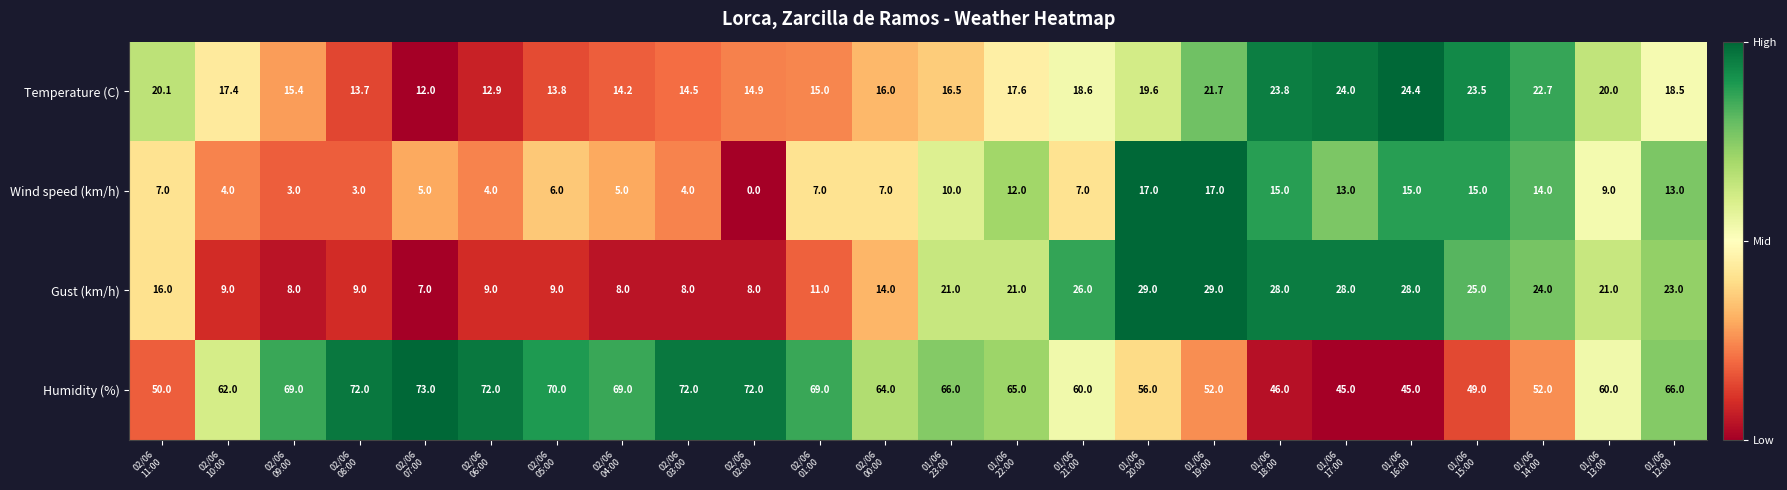

Which series has the widest spread of values?

Humidity (%)